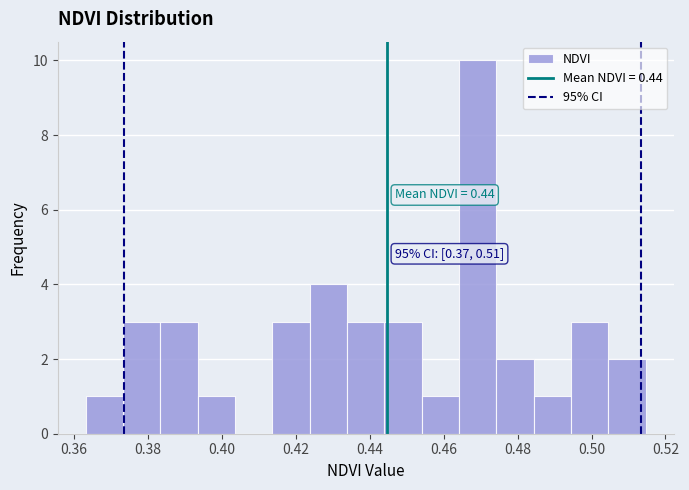

Which range on the x-axis has the tallest bar?

0.464 to 0.474